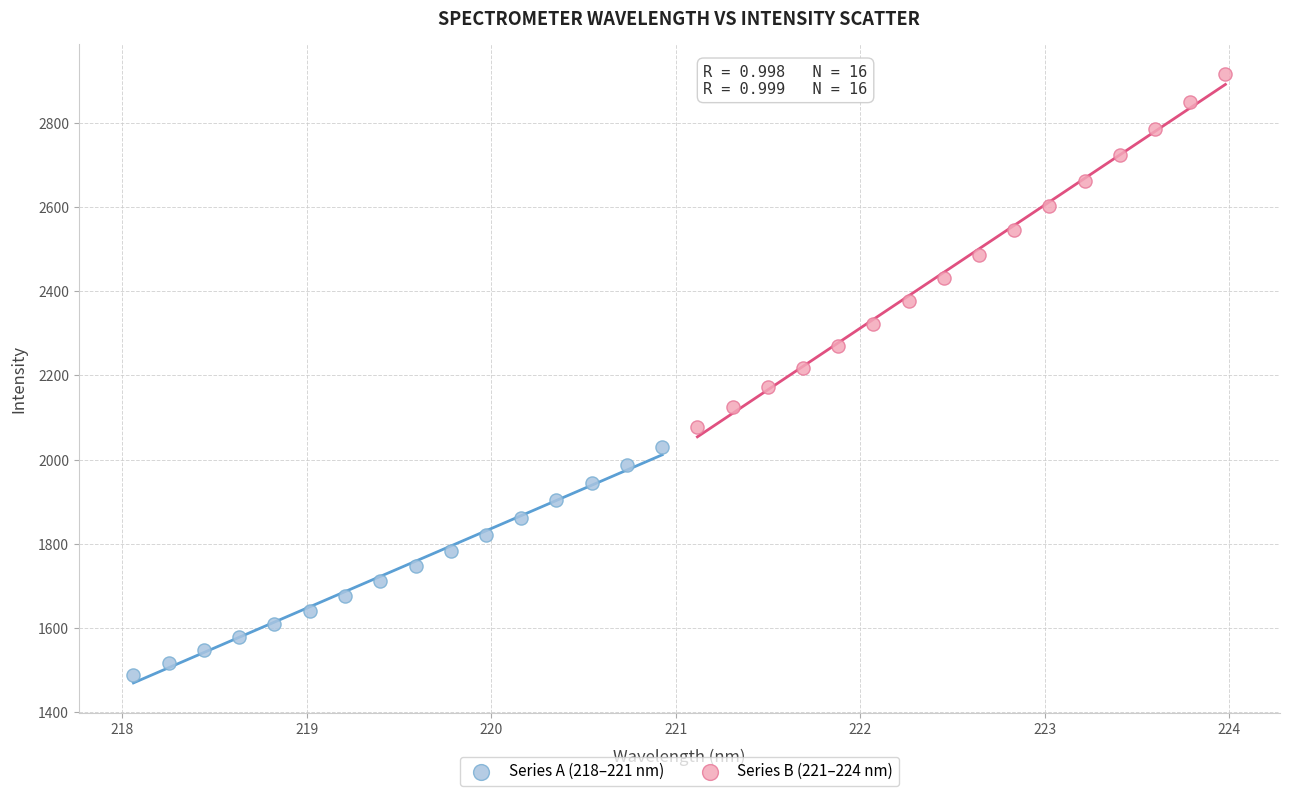

Which series reaches the maximum Y coordinate?

Series B (221–224 nm)